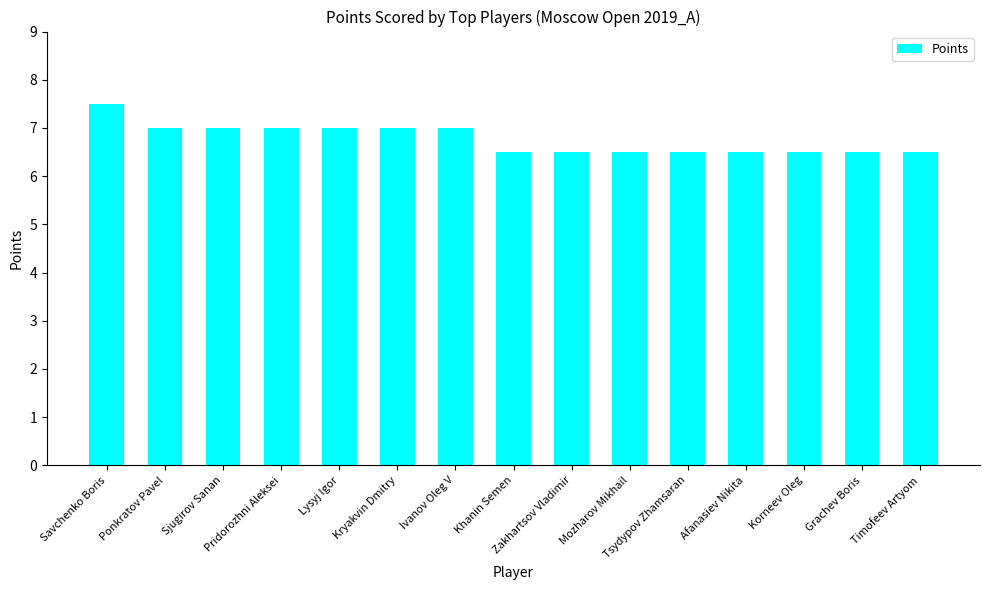

What is the sum of the values at Ponkratov Pavel and Afanasiev Nikita?

13.5